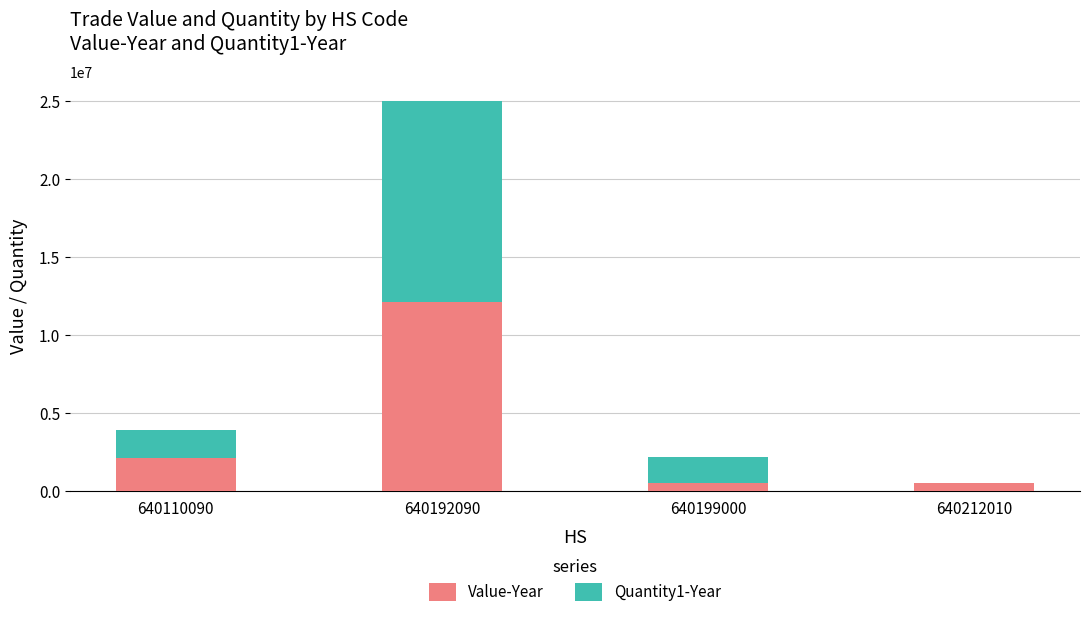

What is the approximate value of Value-Year at 640212010, to the nearest 100?

506900